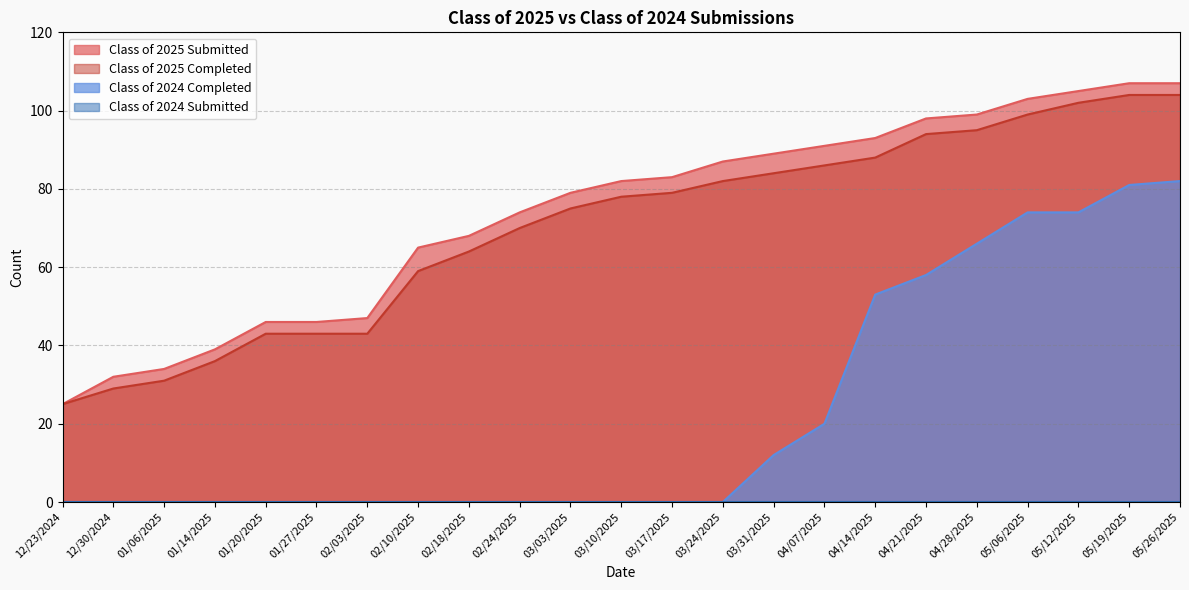

How many lines are shown in the chart?

4